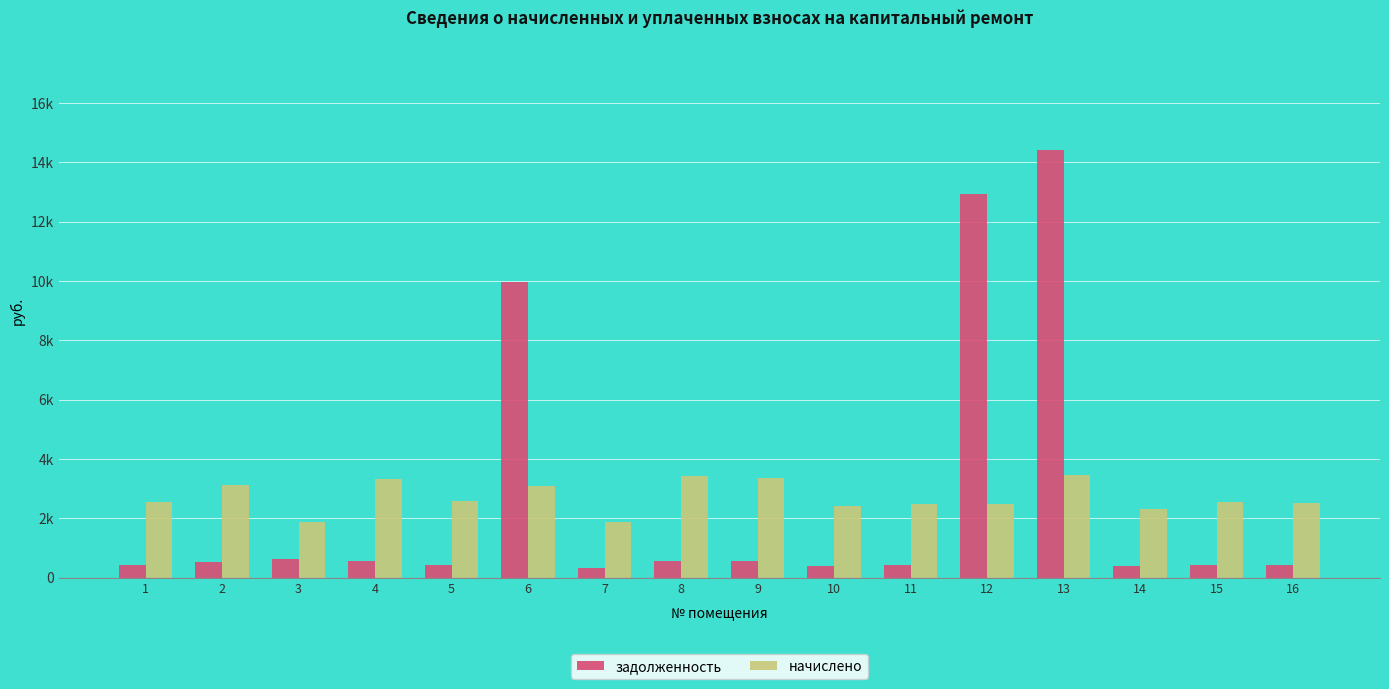

At which label is задолженность closest to 7354?

6